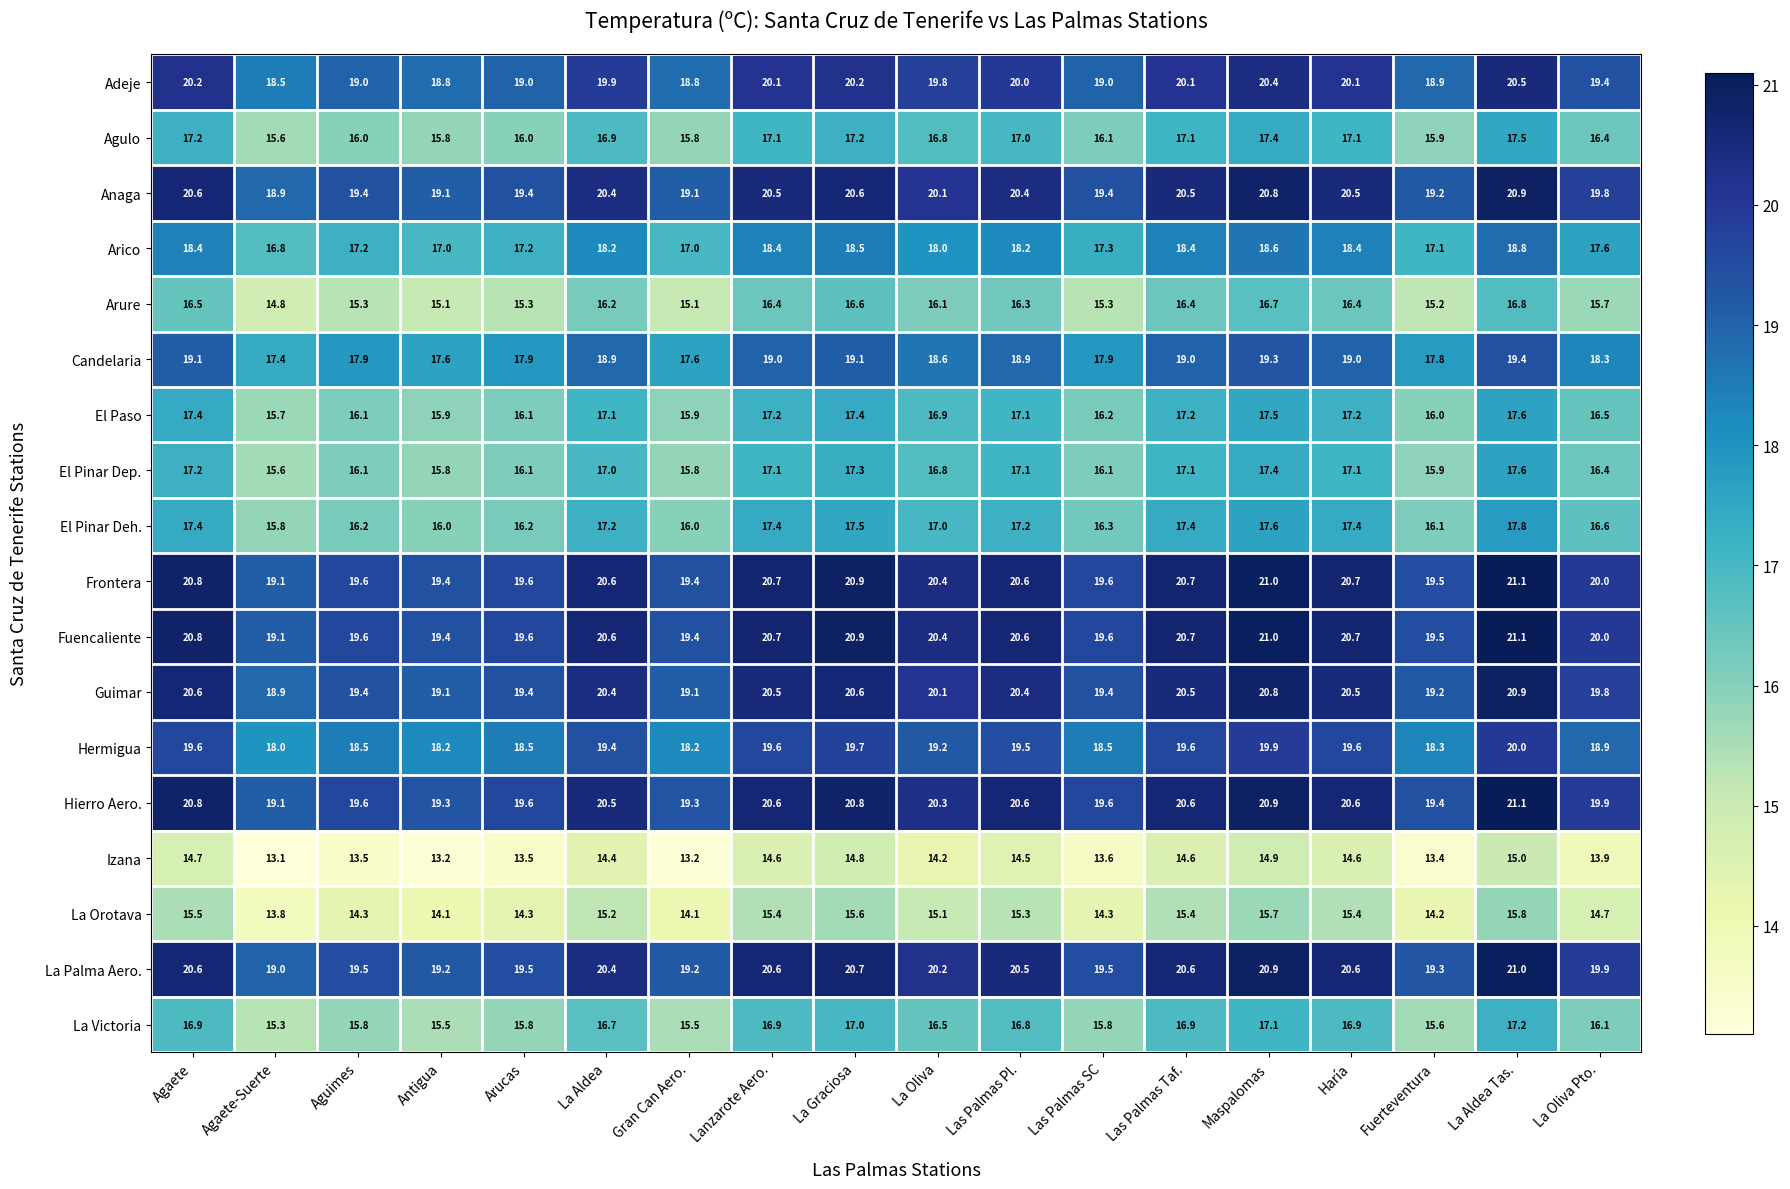

What is the spread (max minus min) of values at Haría?

6.1